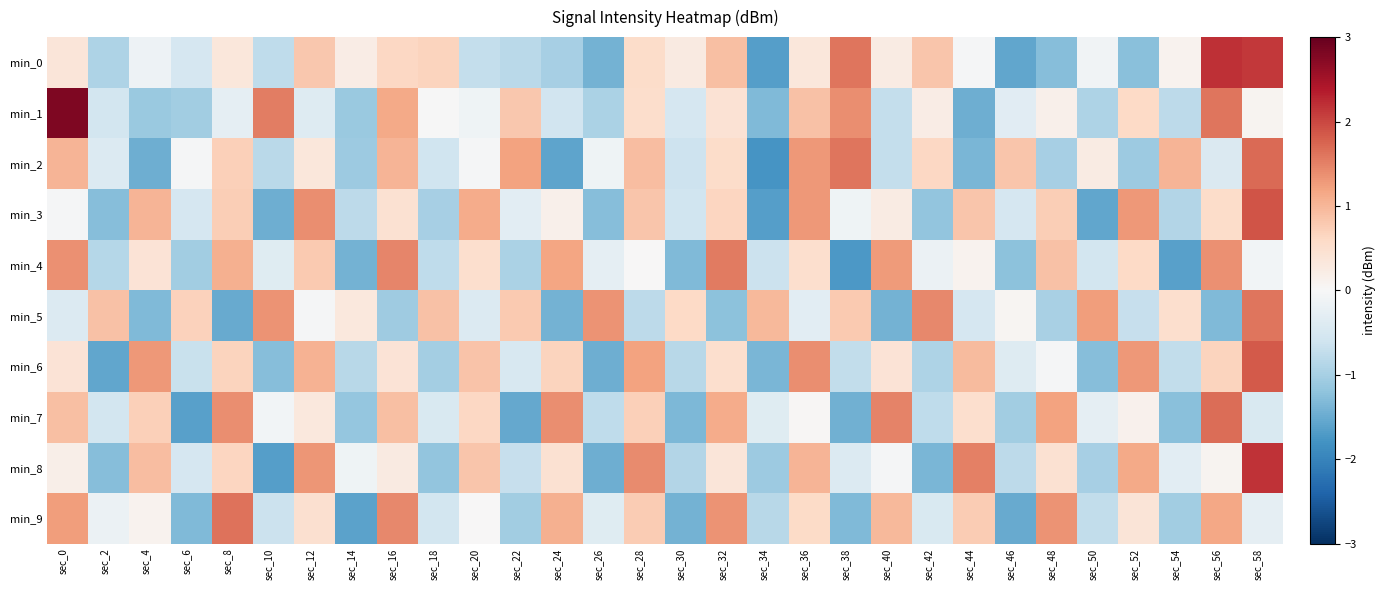

Reading right to left, what are all the values shown in this chart?

min_0: sec_58=2.1	sec_56=2.2	sec_54=0.1	sec_52=-1.2	sec_50=-0.1	sec_48=-1.3	sec_46=-1.6	sec_44=-0.0	sec_42=0.8	sec_40=0.2	sec_38=1.6	sec_36=0.3	sec_34=-1.6	sec_32=0.9	sec_30=0.3	sec_28=0.6	sec_26=-1.4	sec_24=-1.0	sec_22=-0.8	sec_20=-0.7	sec_18=0.7	sec_16=0.6	sec_14=0.2	sec_12=0.8	sec_10=-0.8	sec_8=0.3	sec_6=-0.5	sec_4=-0.2	sec_2=-0.9	sec_0=0.4
min_1: sec_58=0.1	sec_56=1.6	sec_54=-0.8	sec_52=0.6	sec_50=-0.9	sec_48=0.2	sec_46=-0.4	sec_44=-1.5	sec_42=0.2	sec_40=-0.7	sec_38=1.4	sec_36=0.9	sec_34=-1.3	sec_32=0.4	sec_30=-0.5	sec_28=0.5	sec_26=-1.0	sec_24=-0.6	sec_22=0.8	sec_20=-0.1	sec_18=-0.0	sec_16=1.1	sec_14=-1.1	sec_12=-0.4	sec_10=1.5	sec_8=-0.3	sec_6=-1.0	sec_4=-1.1	sec_2=-0.6	sec_0=2.8
min_2: sec_58=1.7	sec_56=-0.4	sec_54=1.0	sec_52=-1.1	sec_50=0.3	sec_48=-1.0	sec_46=0.8	sec_44=-1.4	sec_42=0.6	sec_40=-0.7	sec_38=1.6	sec_36=1.3	sec_34=-1.8	sec_32=0.6	sec_30=-0.6	sec_28=0.9	sec_26=-0.1	sec_24=-1.6	sec_22=1.2	sec_20=-0.0	sec_18=-0.6	sec_16=1.0	sec_14=-1.1	sec_12=0.3	sec_10=-0.8	sec_8=0.7	sec_6=-0.0	sec_4=-1.5	sec_2=-0.4	sec_0=1.0
min_3: sec_58=1.9	sec_56=0.5	sec_54=-0.9	sec_52=1.3	sec_50=-1.6	sec_48=0.7	sec_46=-0.5	sec_44=0.8	sec_42=-1.2	sec_40=0.3	sec_38=-0.1	sec_36=1.3	sec_34=-1.7	sec_32=0.6	sec_30=-0.6	sec_28=0.8	sec_26=-1.3	sec_24=0.2	sec_22=-0.3	sec_20=1.1	sec_18=-1.0	sec_16=0.4	sec_14=-0.8	sec_12=1.4	sec_10=-1.5	sec_8=0.7	sec_6=-0.5	sec_4=1.0	sec_2=-1.3	sec_0=-0.0
min_4: sec_58=-0.1	sec_56=1.4	sec_54=-1.6	sec_52=0.6	sec_50=-0.6	sec_48=0.9	sec_46=-1.2	sec_44=0.1	sec_42=-0.2	sec_40=1.3	sec_38=-1.7	sec_36=0.5	sec_34=-0.7	sec_32=1.6	sec_30=-1.3	sec_28=0.0	sec_26=-0.3	sec_24=1.2	sec_22=-1.0	sec_20=0.5	sec_18=-0.8	sec_16=1.5	sec_14=-1.4	sec_12=0.8	sec_10=-0.4	sec_8=1.1	sec_6=-1.0	sec_4=0.4	sec_2=-0.8	sec_0=1.4
min_5: sec_58=1.6	sec_56=-1.3	sec_54=0.5	sec_52=-0.7	sec_50=1.2	sec_48=-1.0	sec_46=0.1	sec_44=-0.5	sec_42=1.4	sec_40=-1.4	sec_38=0.8	sec_36=-0.3	sec_34=1.0	sec_32=-1.2	sec_30=0.6	sec_28=-0.8	sec_26=1.3	sec_24=-1.4	sec_22=0.8	sec_20=-0.4	sec_18=0.9	sec_16=-1.1	sec_14=0.3	sec_12=-0.0	sec_10=1.3	sec_8=-1.5	sec_6=0.7	sec_4=-1.3	sec_2=0.9	sec_0=-0.4
min_6: sec_58=1.8	sec_56=0.7	sec_54=-0.7	sec_52=1.3	sec_50=-1.3	sec_48=-0.0	sec_46=-0.4	sec_44=0.9	sec_42=-0.9	sec_40=0.4	sec_38=-0.7	sec_36=1.4	sec_34=-1.4	sec_32=0.5	sec_30=-0.8	sec_28=1.2	sec_26=-1.5	sec_24=0.7	sec_22=-0.5	sec_20=0.9	sec_18=-1.0	sec_16=0.4	sec_14=-0.8	sec_12=1.0	sec_10=-1.3	sec_8=0.7	sec_6=-0.7	sec_4=1.3	sec_2=-1.6	sec_0=0.4
min_7: sec_58=-0.5	sec_56=1.7	sec_54=-1.2	sec_52=0.1	sec_50=-0.3	sec_48=1.2	sec_46=-1.1	sec_44=0.5	sec_42=-0.8	sec_40=1.5	sec_38=-1.4	sec_36=0.0	sec_34=-0.4	sec_32=1.1	sec_30=-1.3	sec_28=0.7	sec_26=-0.8	sec_24=1.4	sec_22=-1.5	sec_20=0.6	sec_18=-0.5	sec_16=0.9	sec_14=-1.1	sec_12=0.3	sec_10=-0.1	sec_8=1.4	sec_6=-1.6	sec_4=0.7	sec_2=-0.6	sec_0=0.9
min_8: sec_58=2.2	sec_56=0.1	sec_54=-0.3	sec_52=1.1	sec_50=-1.0	sec_48=0.5	sec_46=-0.8	sec_44=1.5	sec_42=-1.4	sec_40=-0.0	sec_38=-0.4	sec_36=1.0	sec_34=-1.1	sec_32=0.4	sec_30=-0.9	sec_28=1.4	sec_26=-1.5	sec_24=0.5	sec_22=-0.7	sec_20=0.8	sec_18=-1.2	sec_16=0.3	sec_14=-0.1	sec_12=1.3	sec_10=-1.7	sec_8=0.6	sec_6=-0.5	sec_4=0.9	sec_2=-1.3	sec_0=0.2
min_9: sec_58=-0.3	sec_56=1.2	sec_54=-1.0	sec_52=0.4	sec_50=-0.7	sec_48=1.3	sec_46=-1.5	sec_44=0.8	sec_42=-0.5	sec_40=1.0	sec_38=-1.3	sec_36=0.6	sec_34=-0.8	sec_32=1.3	sec_30=-1.4	sec_28=0.8	sec_26=-0.4	sec_24=1.1	sec_22=-1.0	sec_20=0.0	sec_18=-0.6	sec_16=1.4	sec_14=-1.6	sec_12=0.5	sec_10=-0.6	sec_8=1.6	sec_6=-1.3	sec_4=0.1	sec_2=-0.2	sec_0=1.2